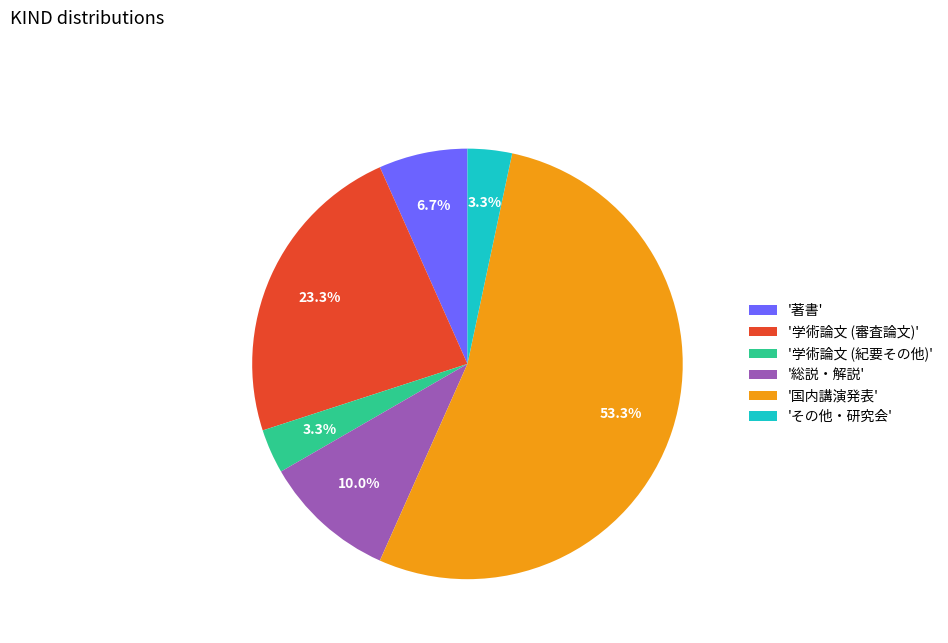

Between '学術論文 (審査論文)' and '著書', which is larger?

'学術論文 (審査論文)'